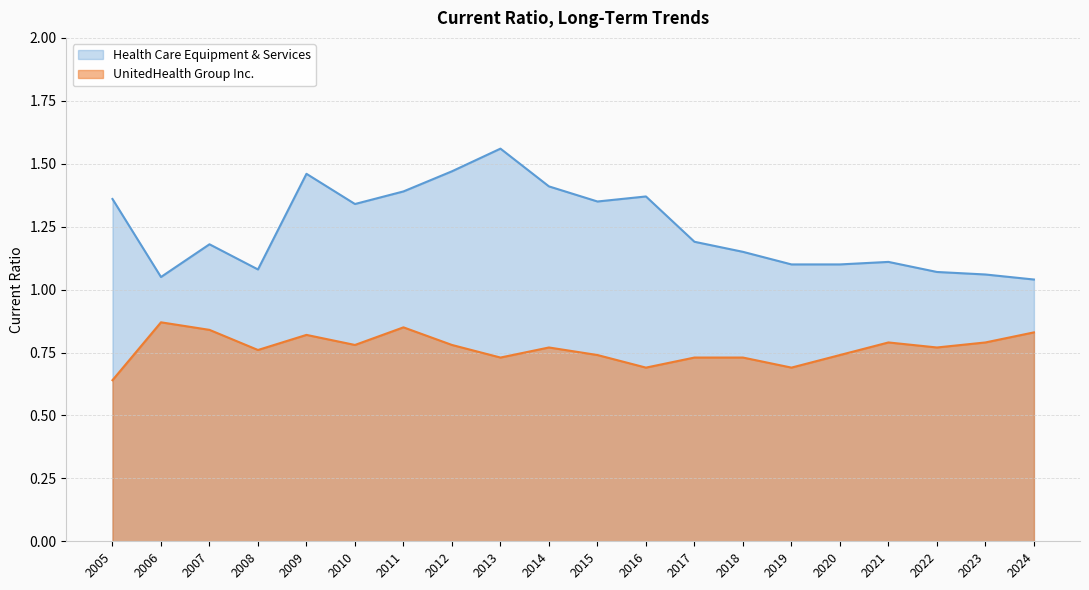

How many lines are shown in the chart?

2